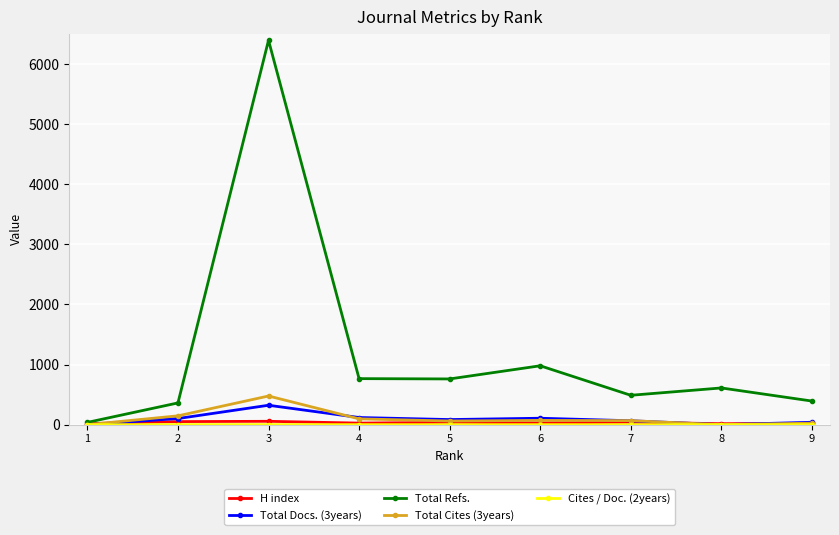

Where is the first local maximum for Total Refs.?

3